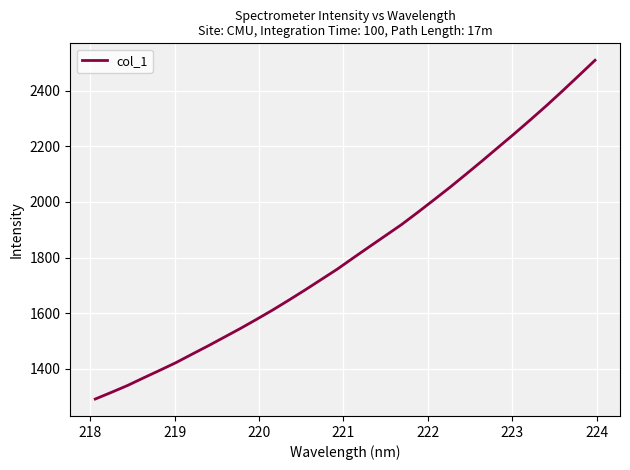

What is the smallest value displayed?

1291.6